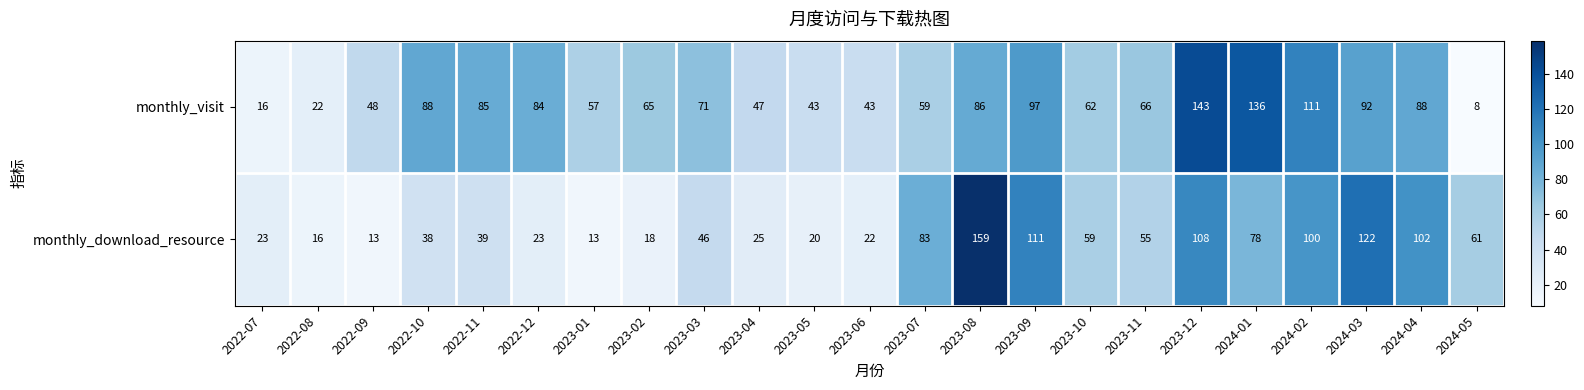

At 2023-02, list the series in order from largest to smallest.

monthly_visit, monthly_download_resource